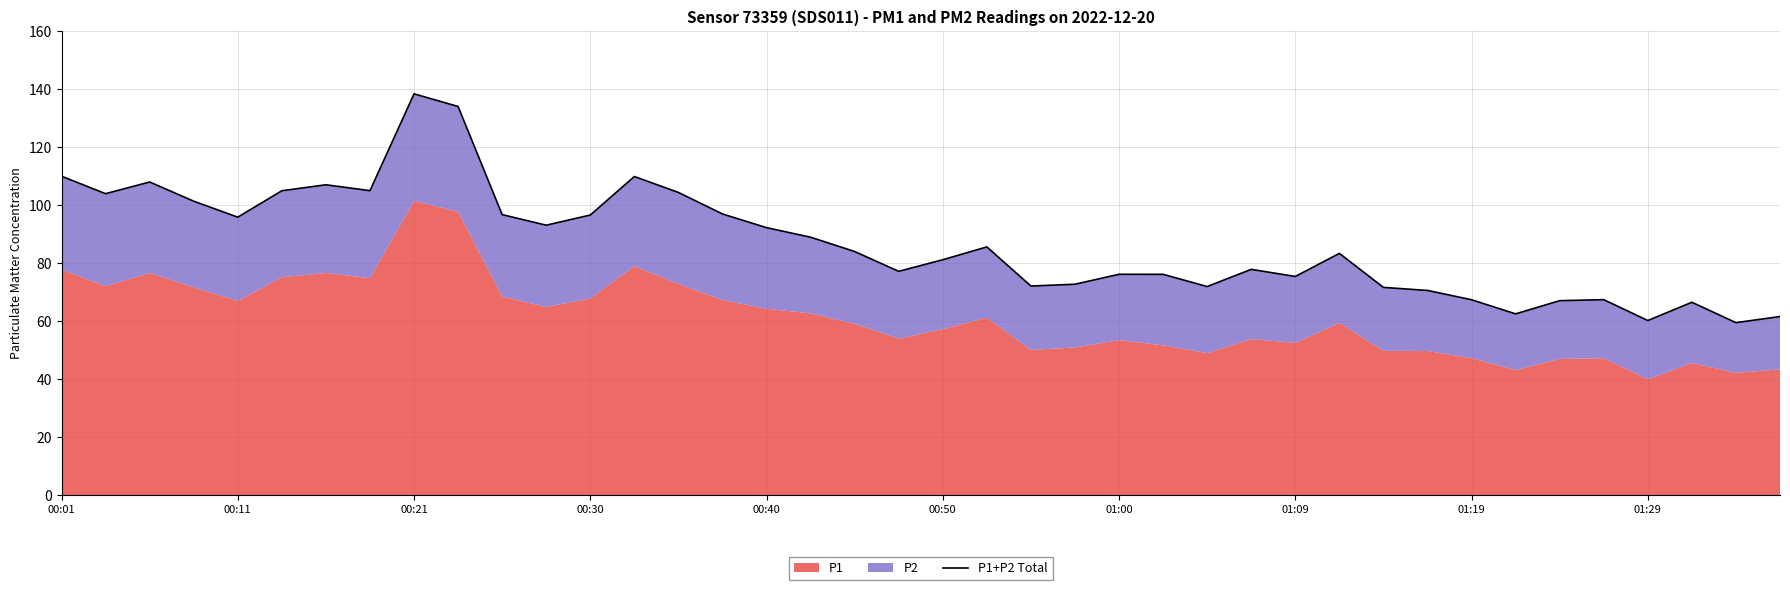

What is the change in value from 00:40 to 23?

-23.1